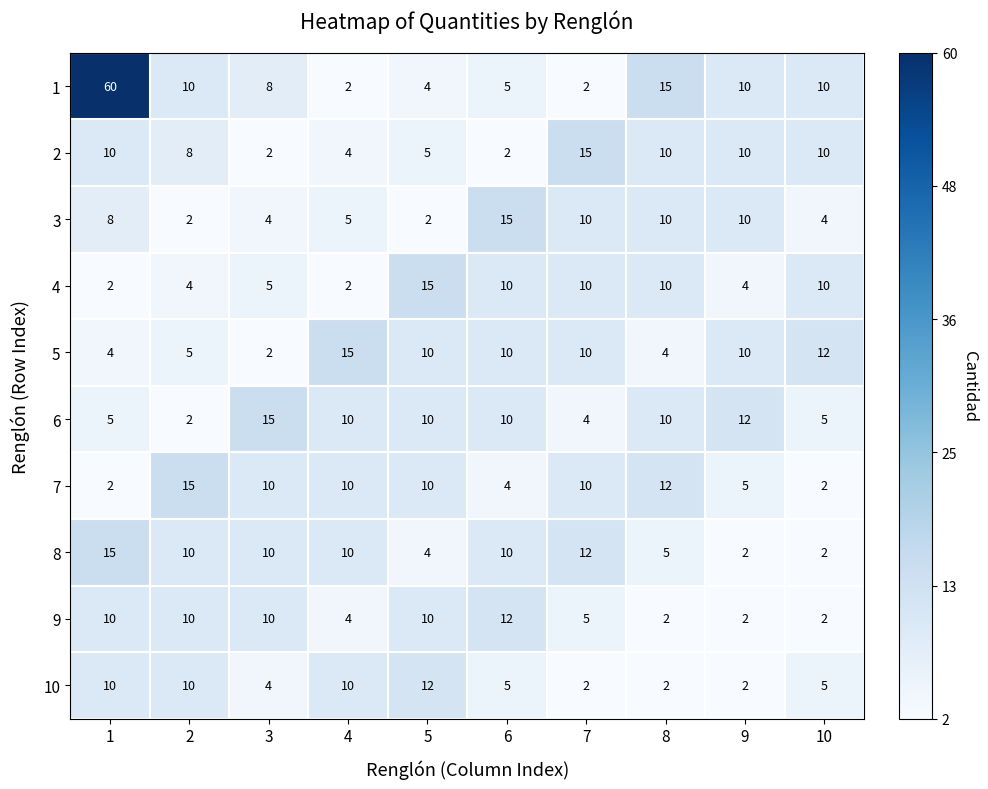

How many distinct data groups are displayed?

10